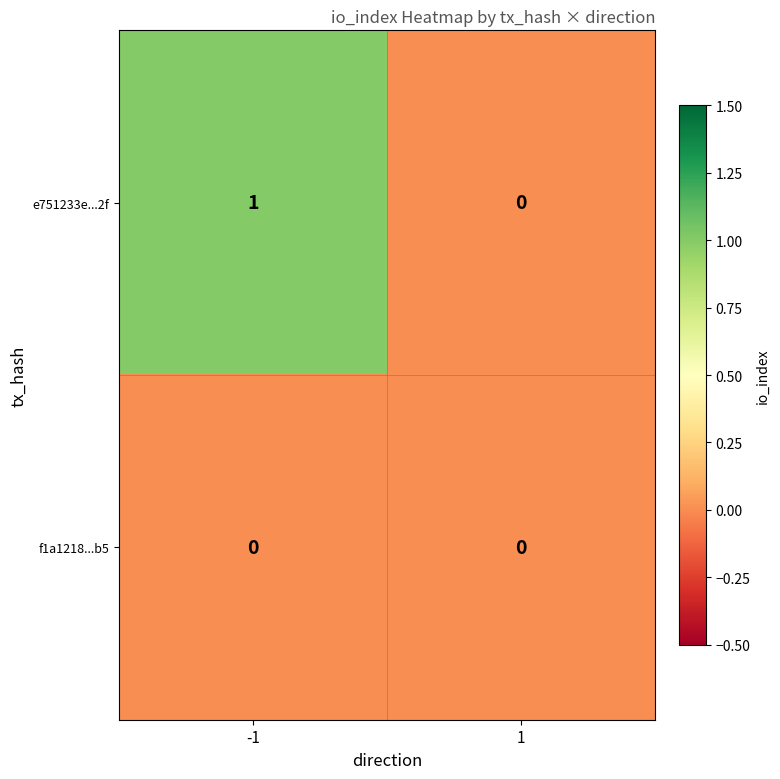

At -1, list the series in order from smallest to largest.

f1a1218...b5, e751233e...2f